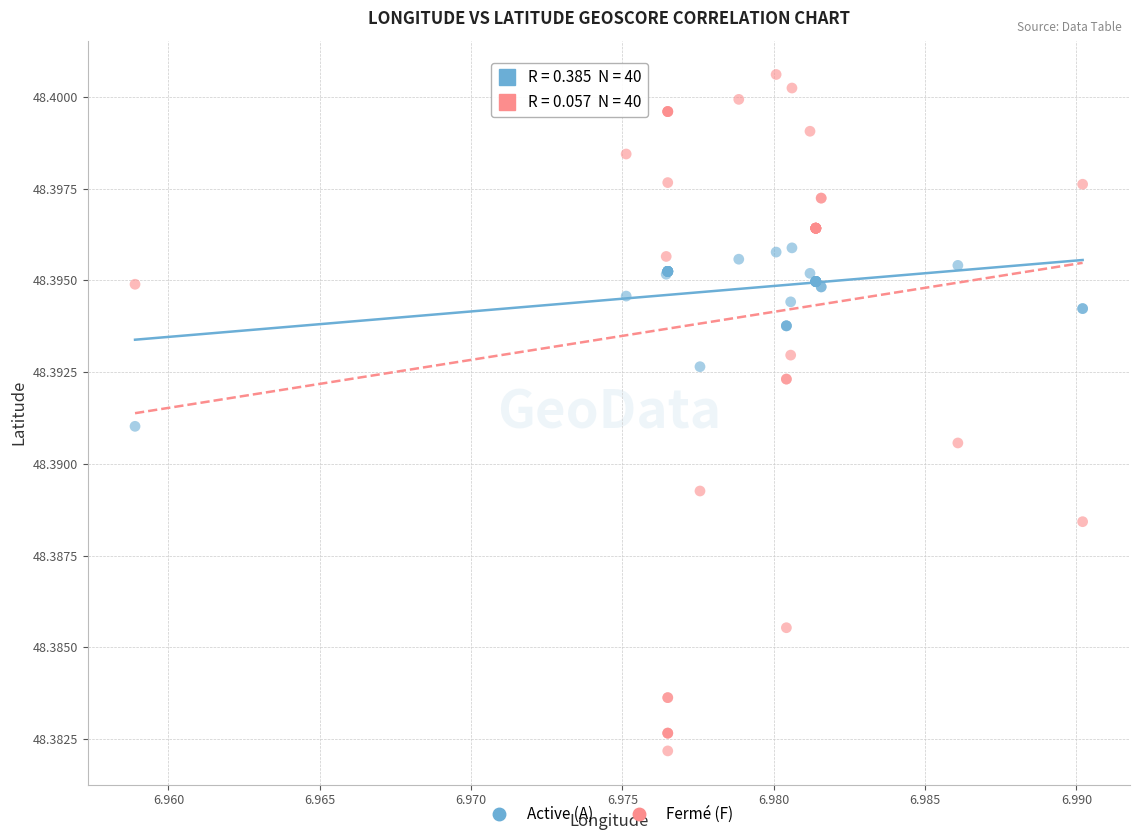

Which series has the largest Y range (max minus min)?

Fermé (F)